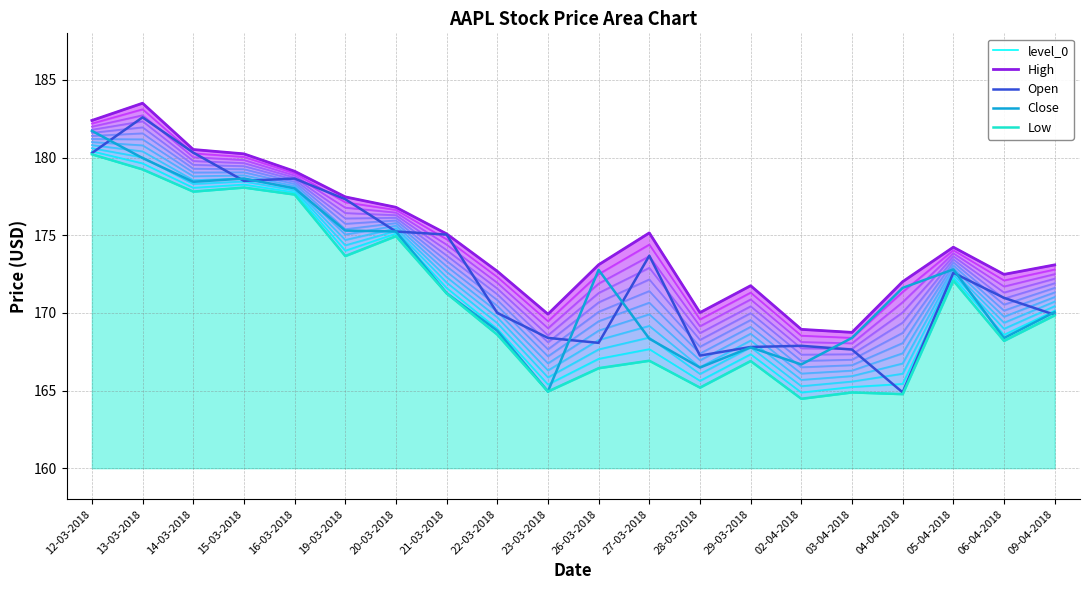

How many lines are shown in the chart?

5